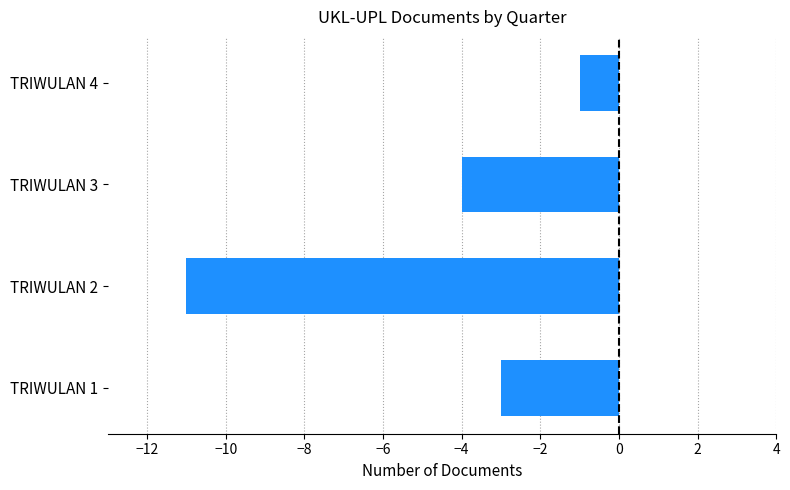

What is the sum of all values?

-19